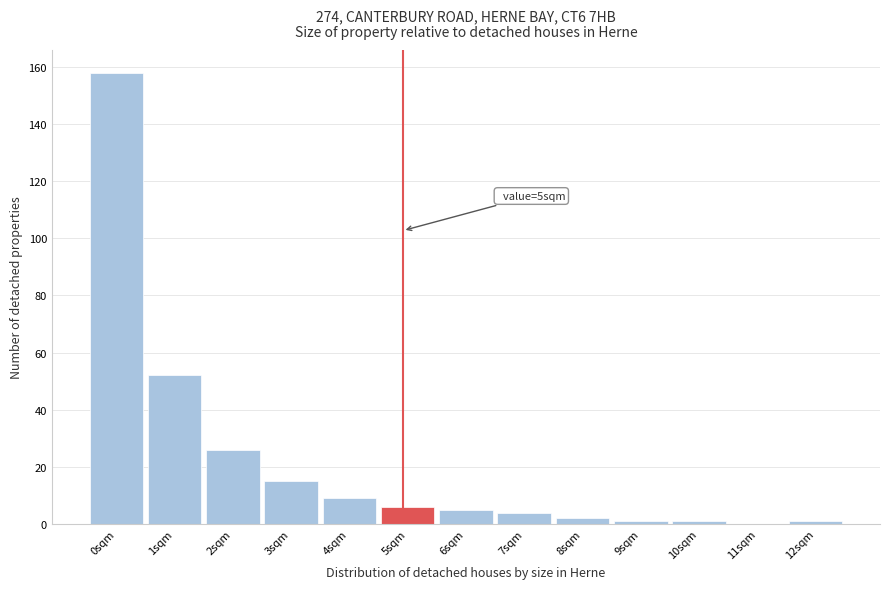

Reading right to left, extract all data points from this chart.

12sqm=1	11sqm=0	10sqm=1	9sqm=1	8sqm=2	7sqm=4	6sqm=5	5sqm=6	4sqm=9	3sqm=15	2sqm=26	1sqm=52	0sqm=158